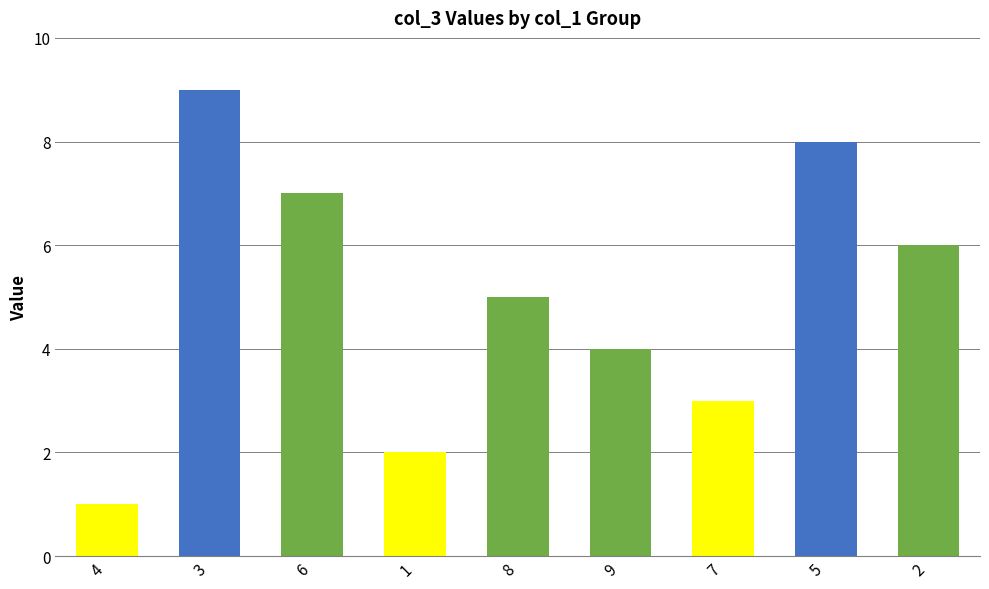

Rank the categories by value from lowest to highest.

4, 1, 7, 9, 8, 2, 6, 5, 3